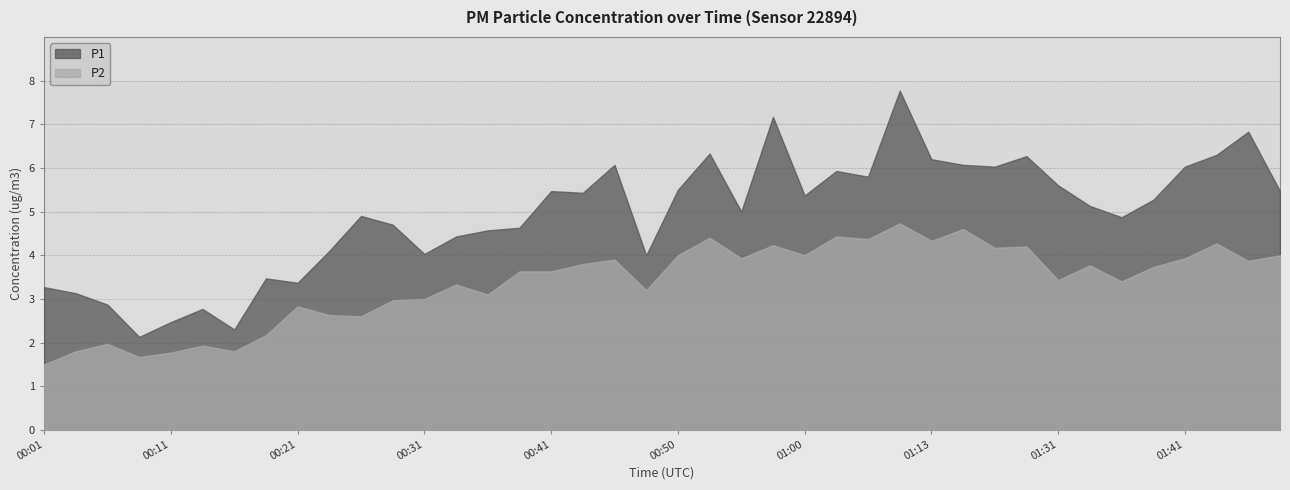

How many interior local peaks does the P2 series have?

13